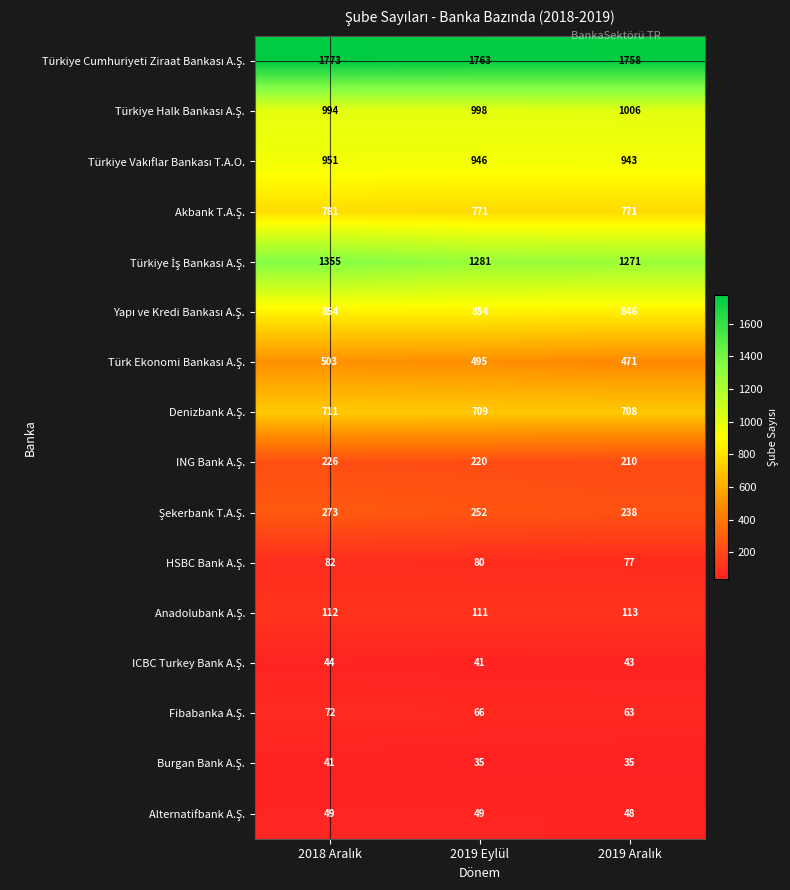

What is the maximum value shown in the chart?

1773